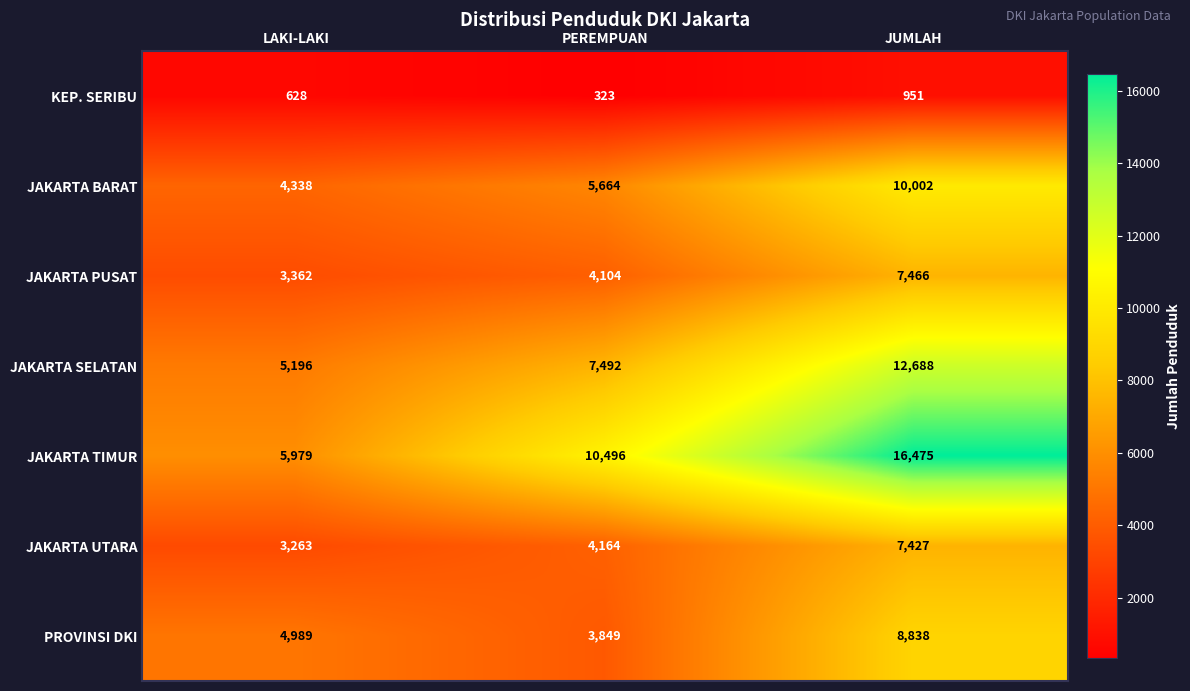

List the series in order of their peak value, lowest first.

KEP. SERIBU, JAKARTA UTARA, JAKARTA PUSAT, PROVINSI DKI, JAKARTA BARAT, JAKARTA SELATAN, JAKARTA TIMUR